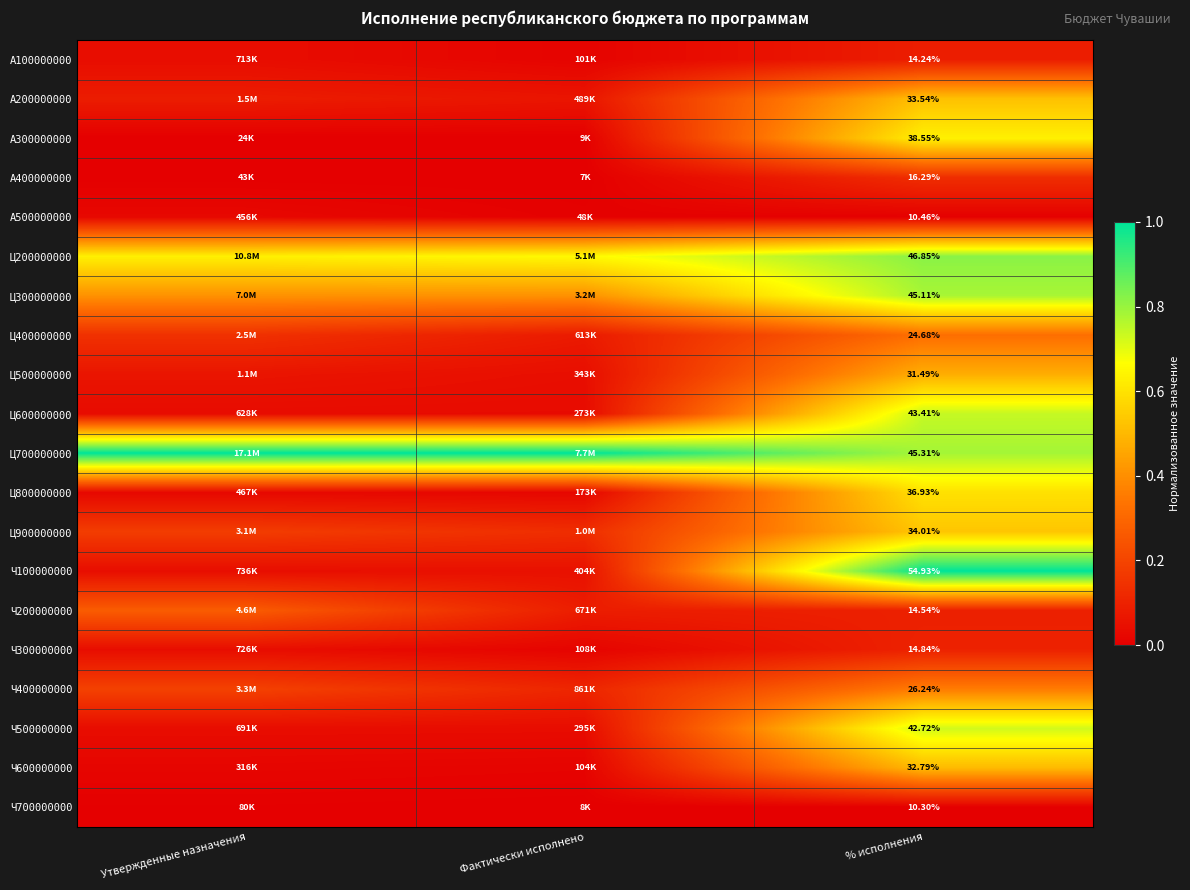

How many distinct data groups are displayed?

20